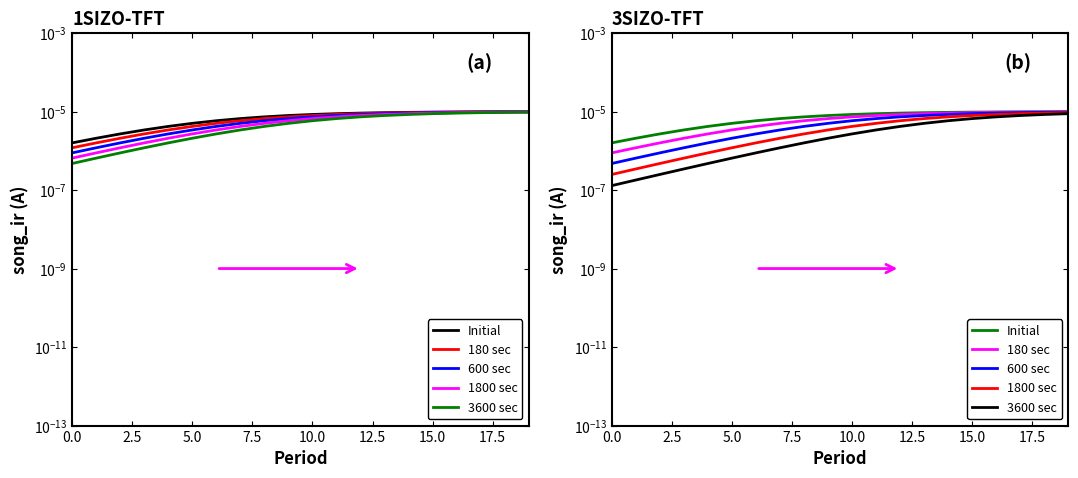

Which category has the highest value in the Initial series?

19